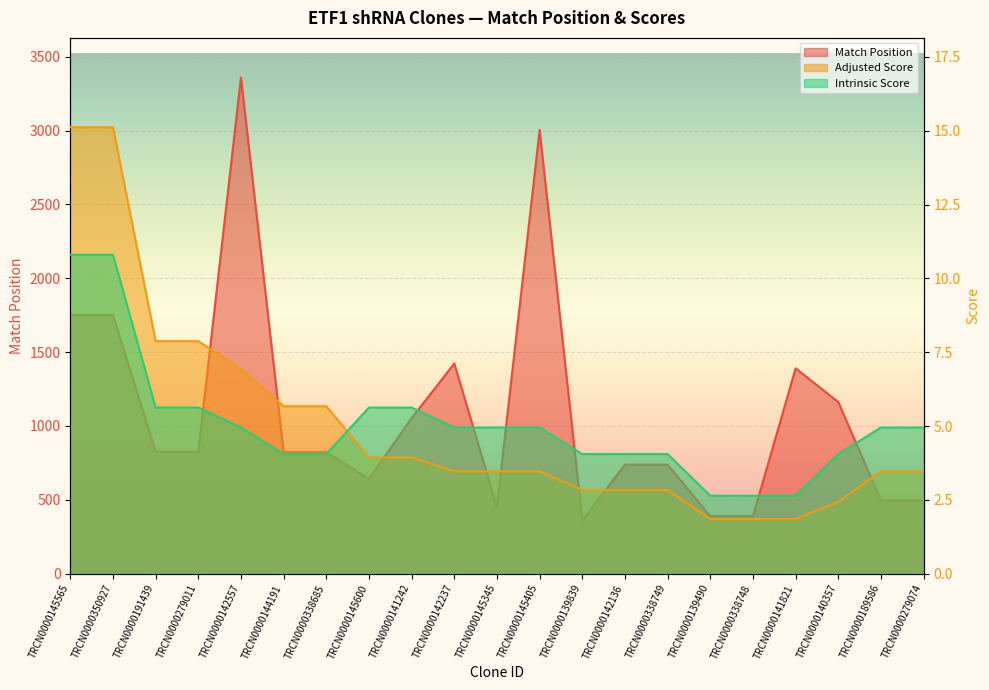

What is the difference between the Adjusted Score values at TRCN0000142557 and TRCN0000338685?

1.3